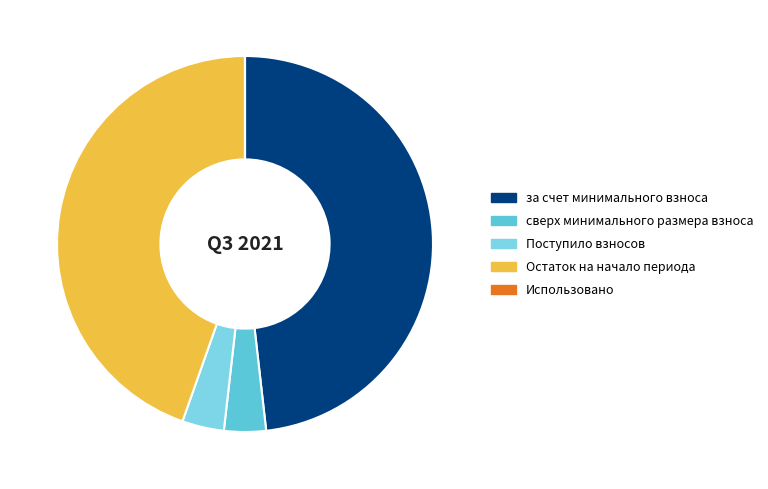

To the nearest percent, what is the difference between the largest and smallest slice percentages?

48%